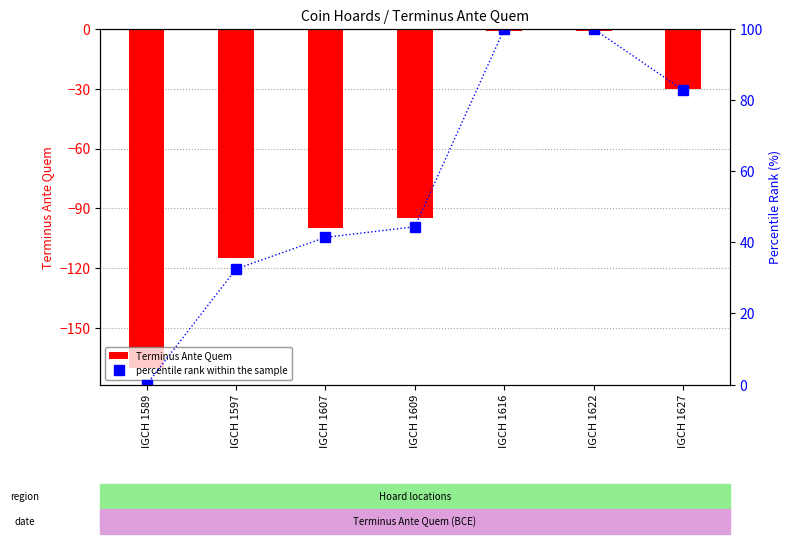

What is the greatest value displayed?

100.0